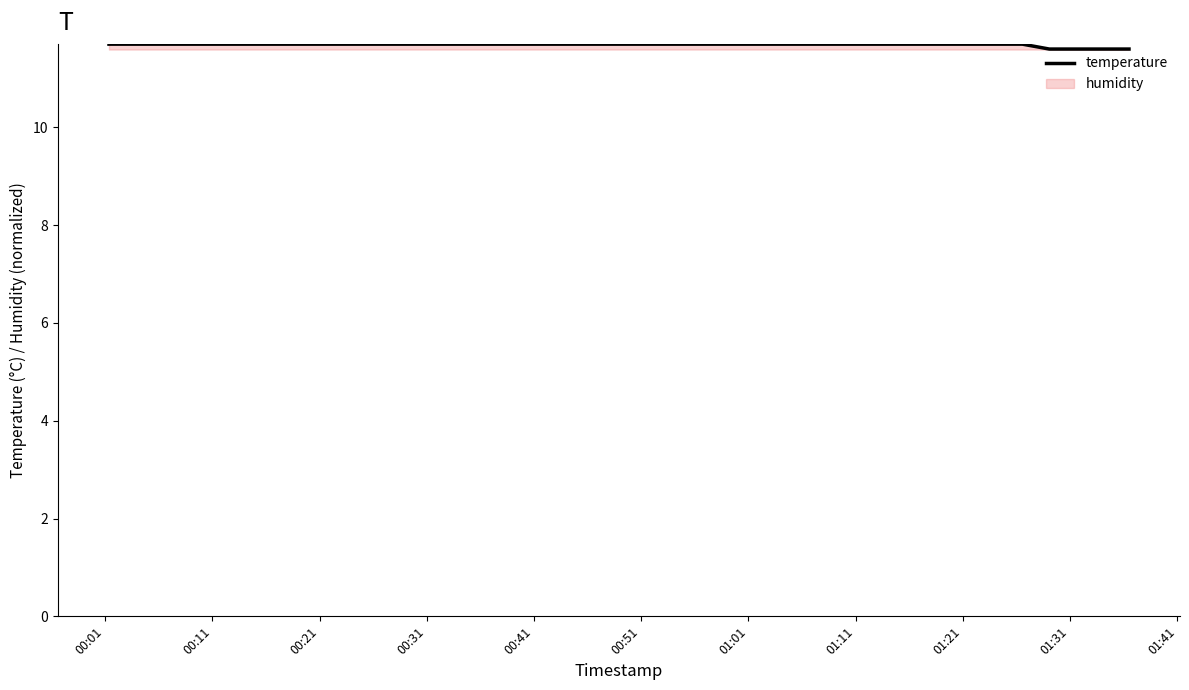

What is the minimum value shown in the chart?

11.6